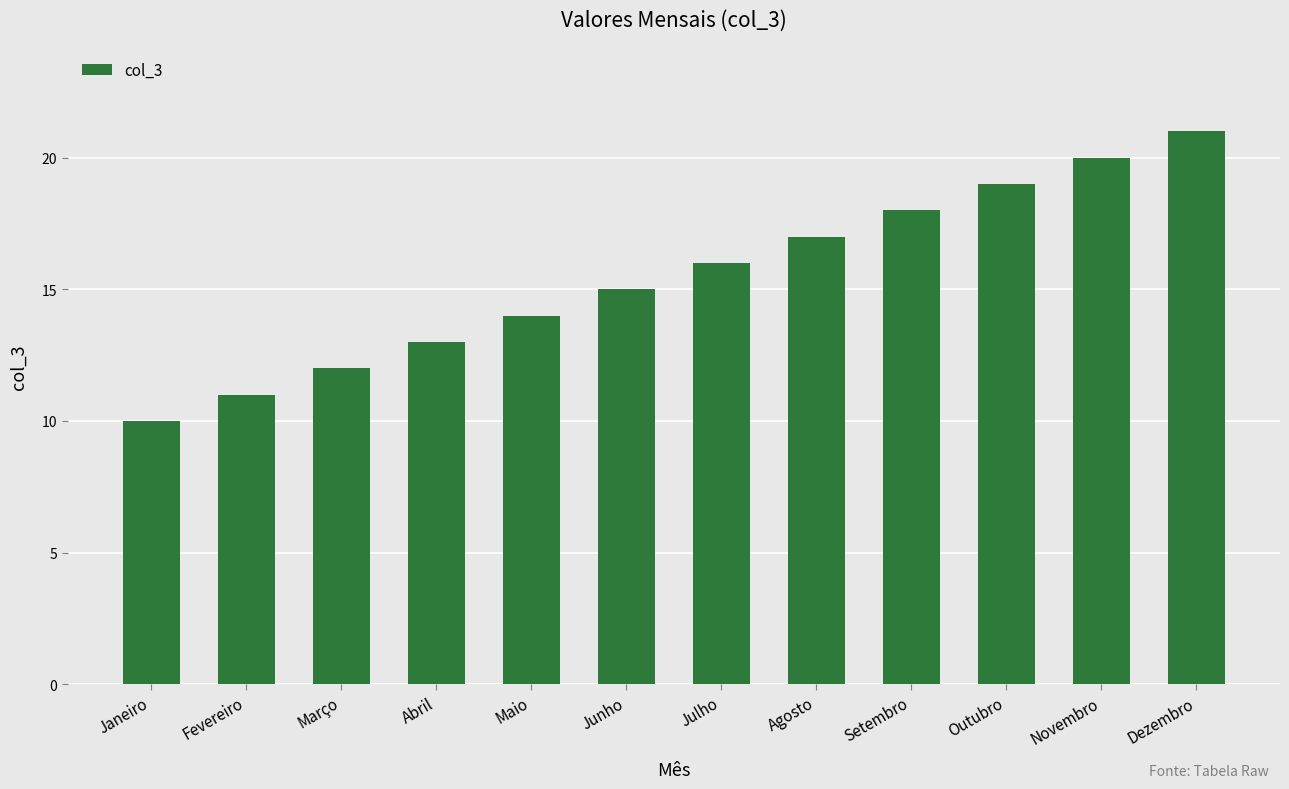

At which category does the chart reach its peak across all series?

Dezembro